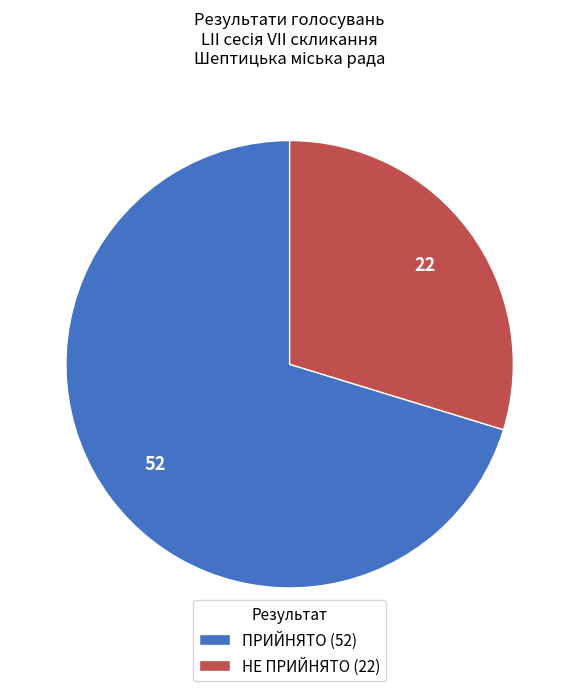

Do ПРИЙНЯТО (52) and НЕ ПРИЙНЯТО (22) together represent more than half of the pie?

Yes